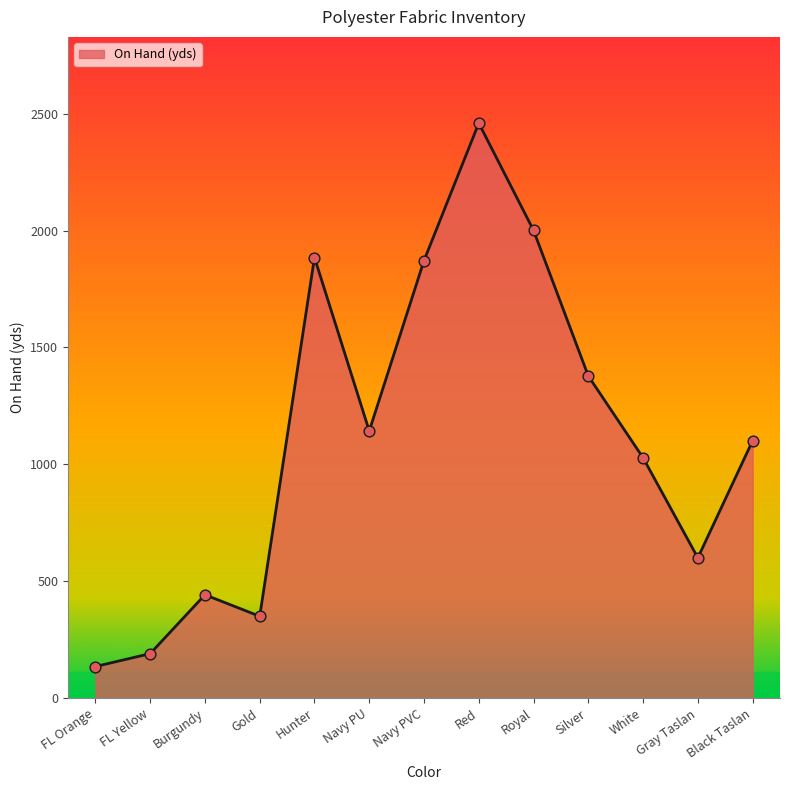

What is the change in value from White to Gray Taslan?

-428